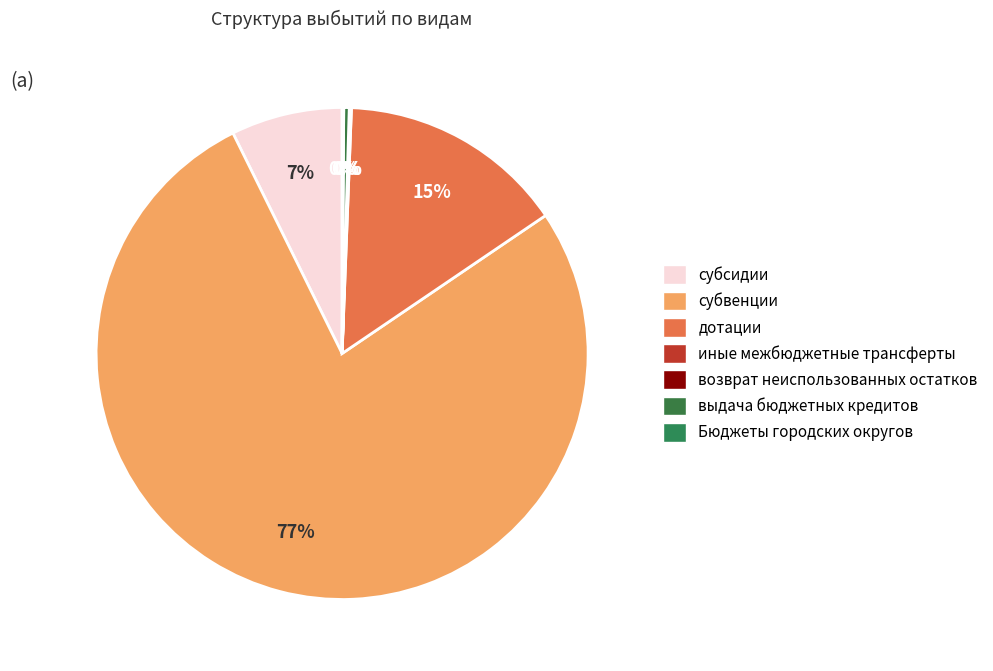

Does субвенции account for over 50% of the chart?

Yes